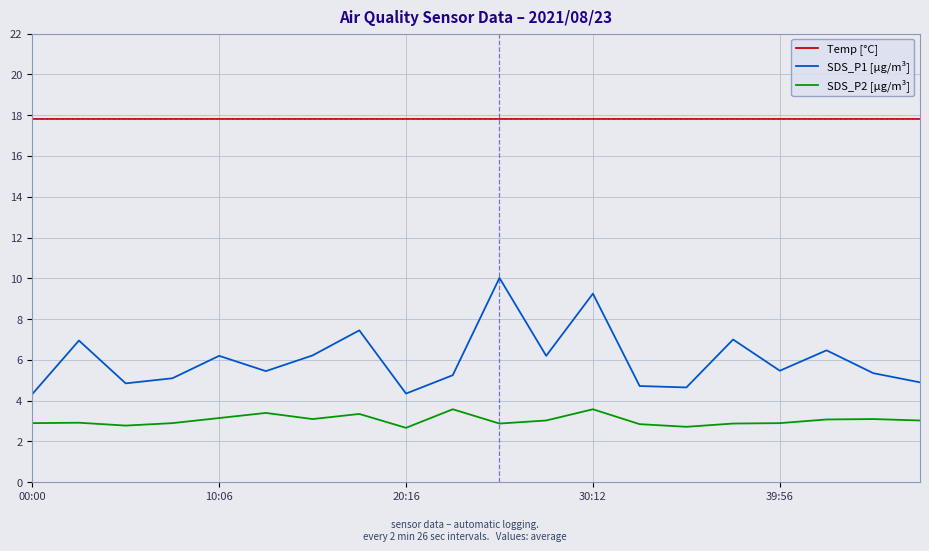

True or false: SDS_P1 [µg/m³] and SDS_P2 [µg/m³] cross at least once.

False